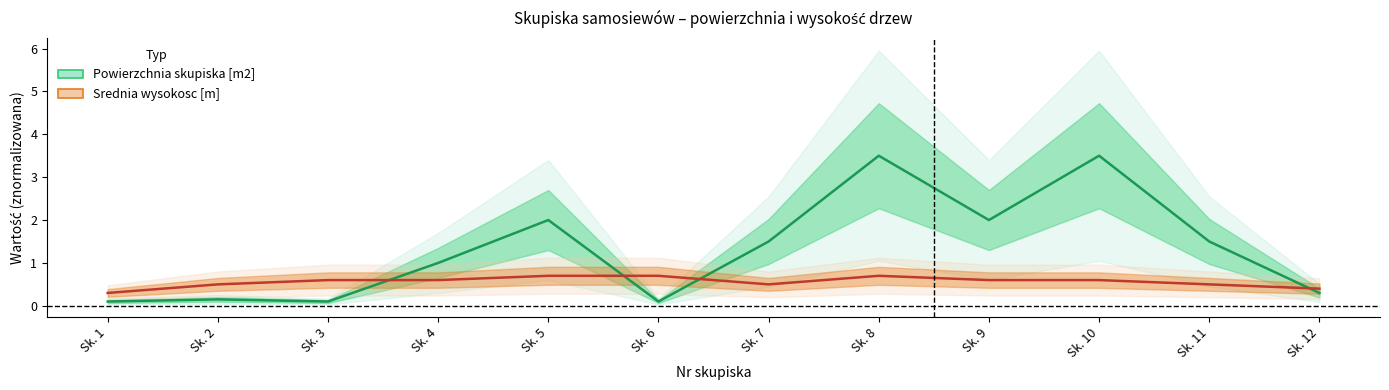

At which category is the sum across all series the highest?

Sk. 8